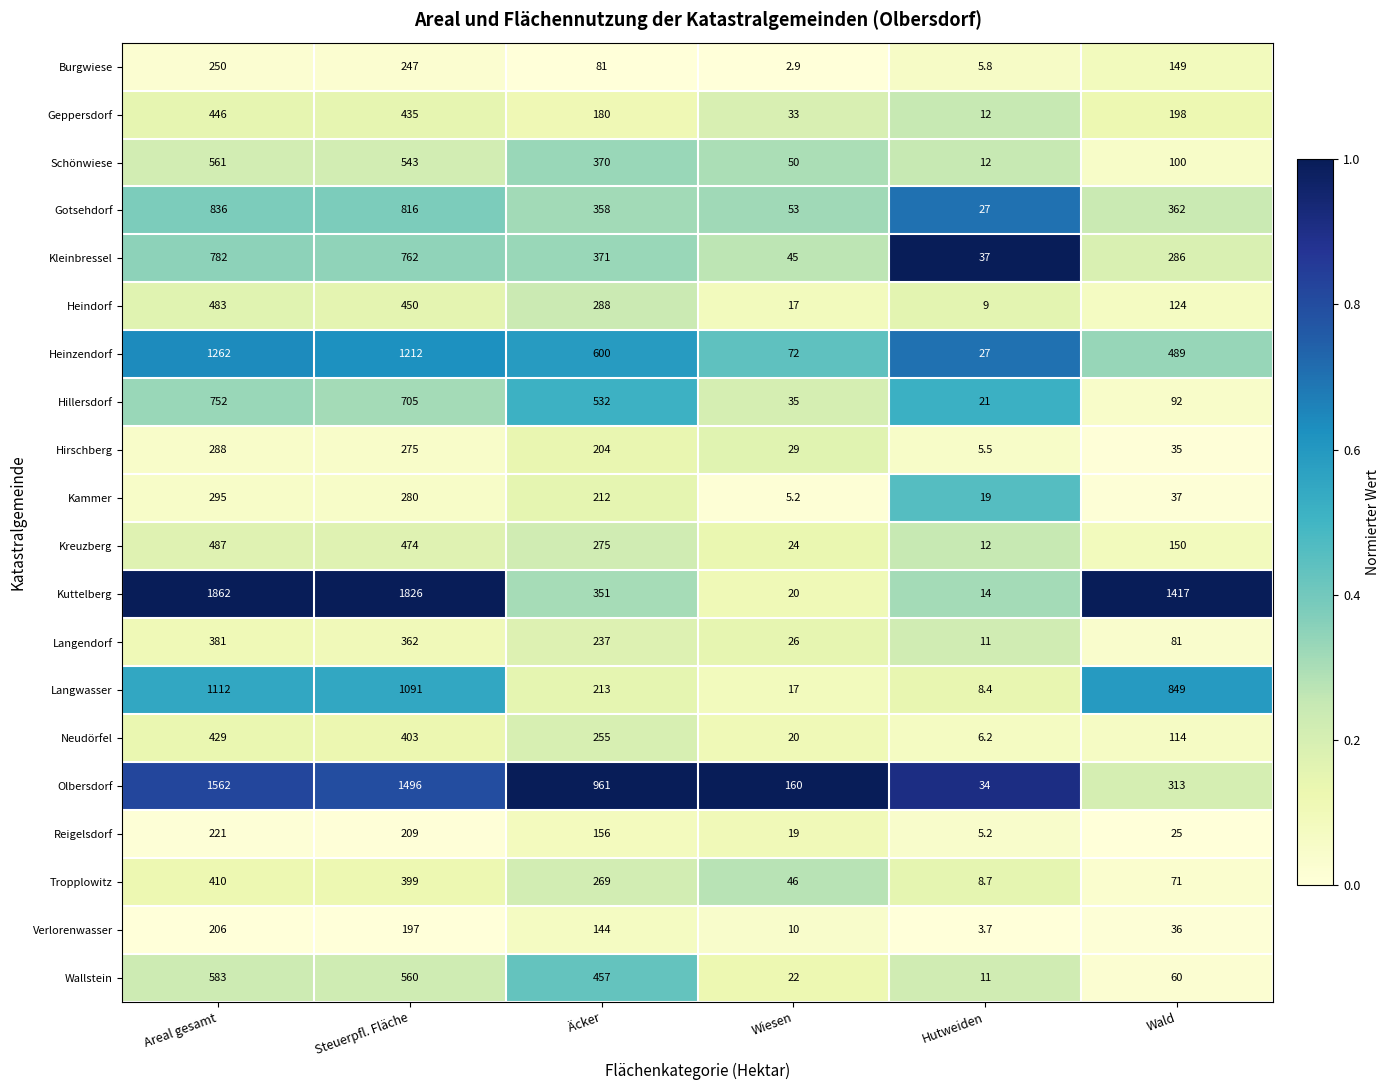

Which series changed the most between Areal gesamt and Hutweiden?

Kuttelberg